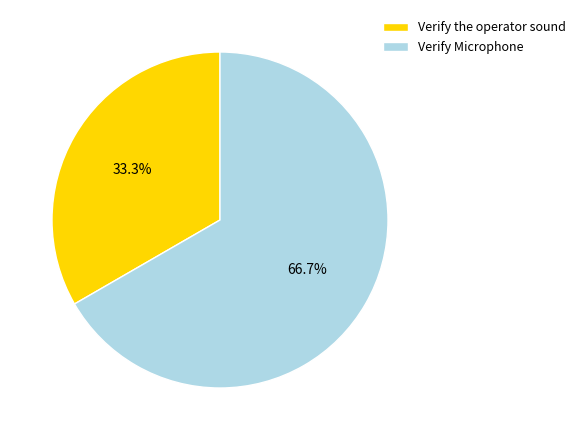

What is the majority slice?

Verify Microphone